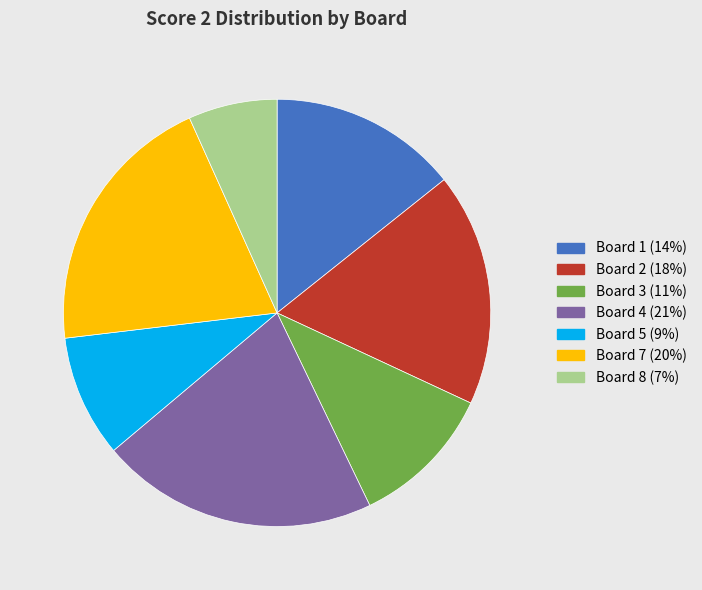

Is there any slice that represents more than half of the pie?

No